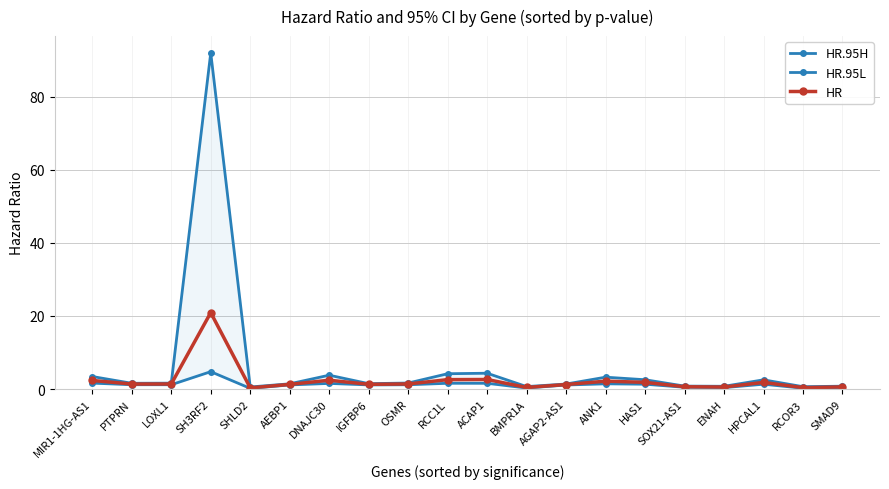

In HR.95H, how many points are lower than both neighbors (excluding endpoints)?

6